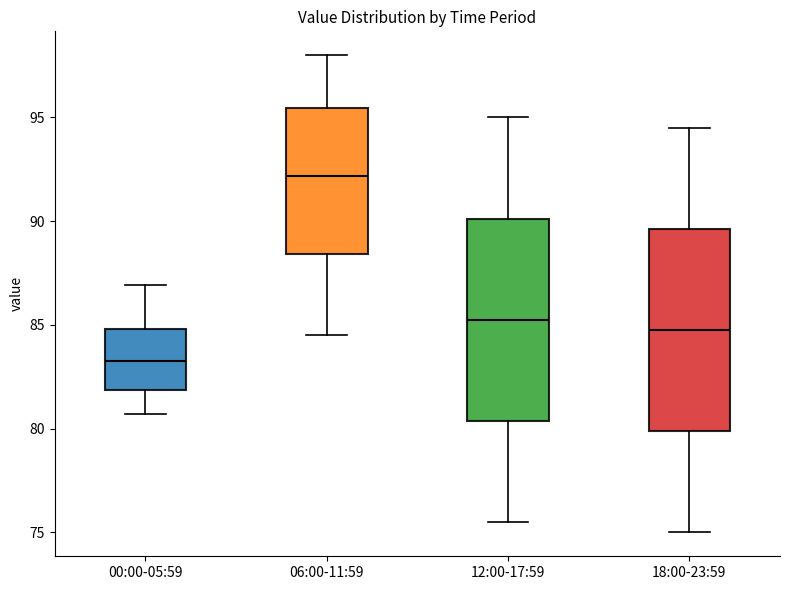

Where is the lower edge of the box for 12:00-17:59 on the y-axis? The values are not printed on the chart, so give them approximately, as read against the axis.

80.5